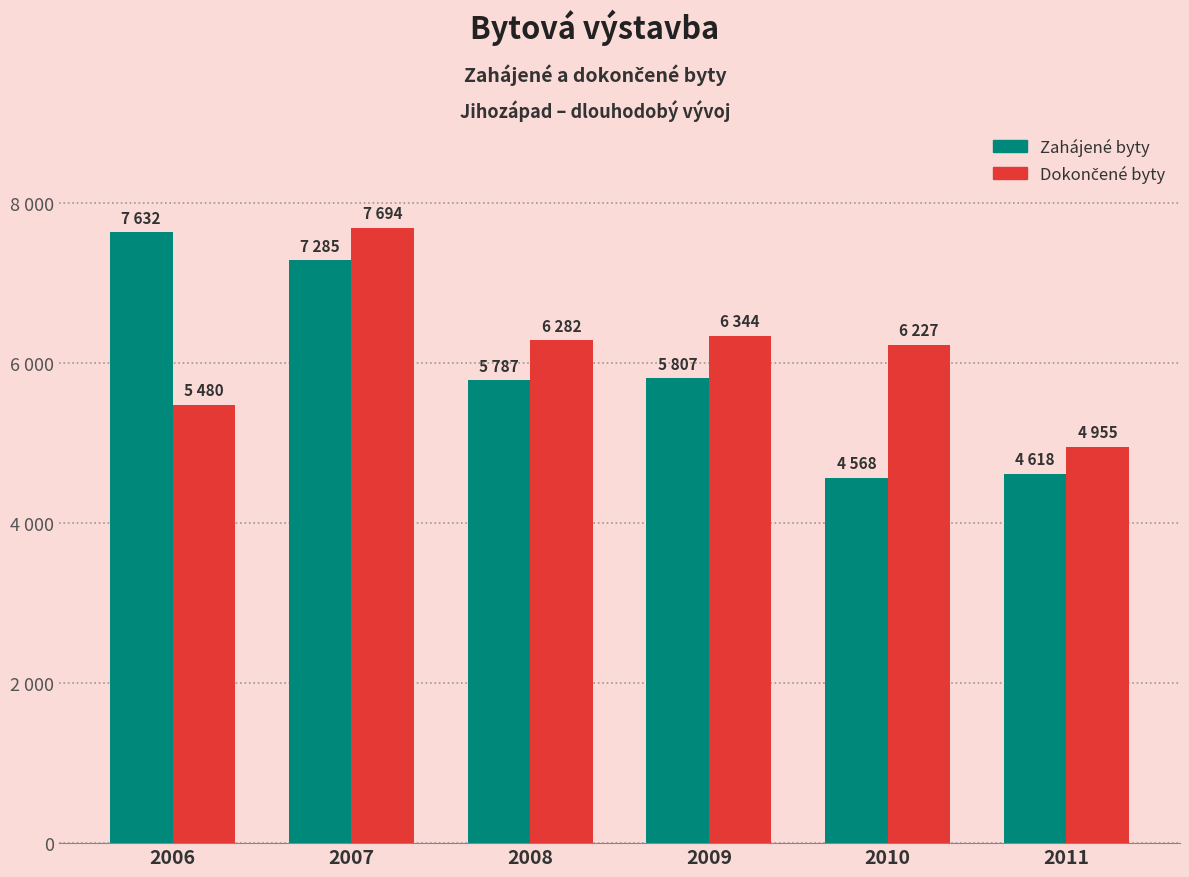

Are the bars horizontal?

No